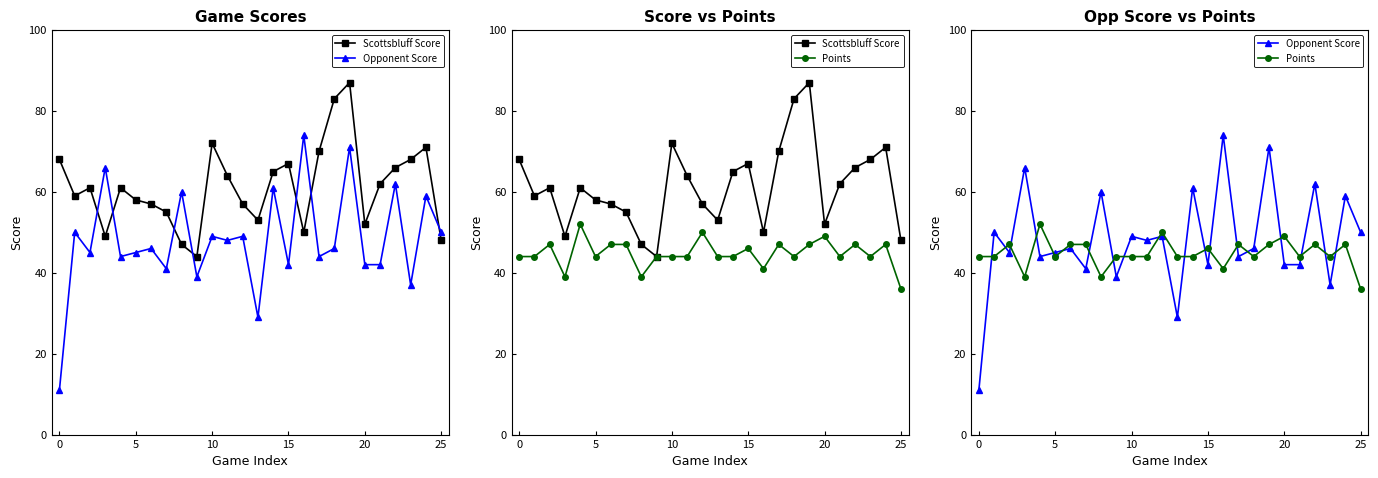

What is the approximate value of Points at 0, to the nearest 5?

45